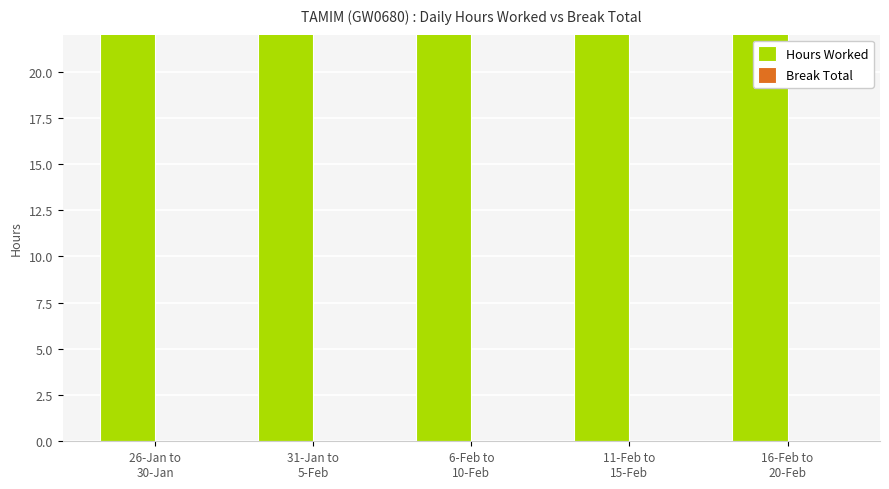

Reading left to right, transcribe all the data shown in this chart.

Hours Worked: 26-Jan to
30-Jan=48.0	31-Jan to
5-Feb=22.5	6-Feb to
10-Feb=60.2	11-Feb to
15-Feb=53.4	16-Feb to
20-Feb=64.8
Break Total: 26-Jan to
30-Jan=0.0	31-Jan to
5-Feb=0.0	6-Feb to
10-Feb=0.0	11-Feb to
15-Feb=0.0	16-Feb to
20-Feb=0.0